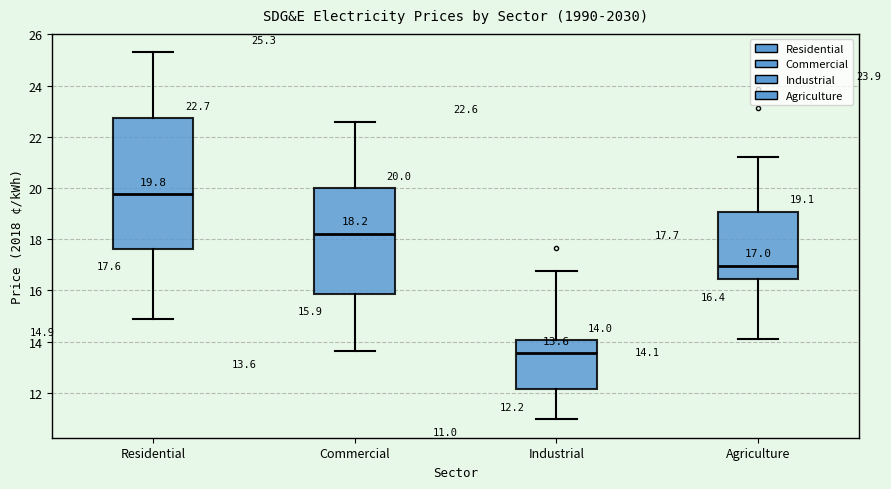

Which box is the tallest, from its lower edge to its upper edge?

Residential